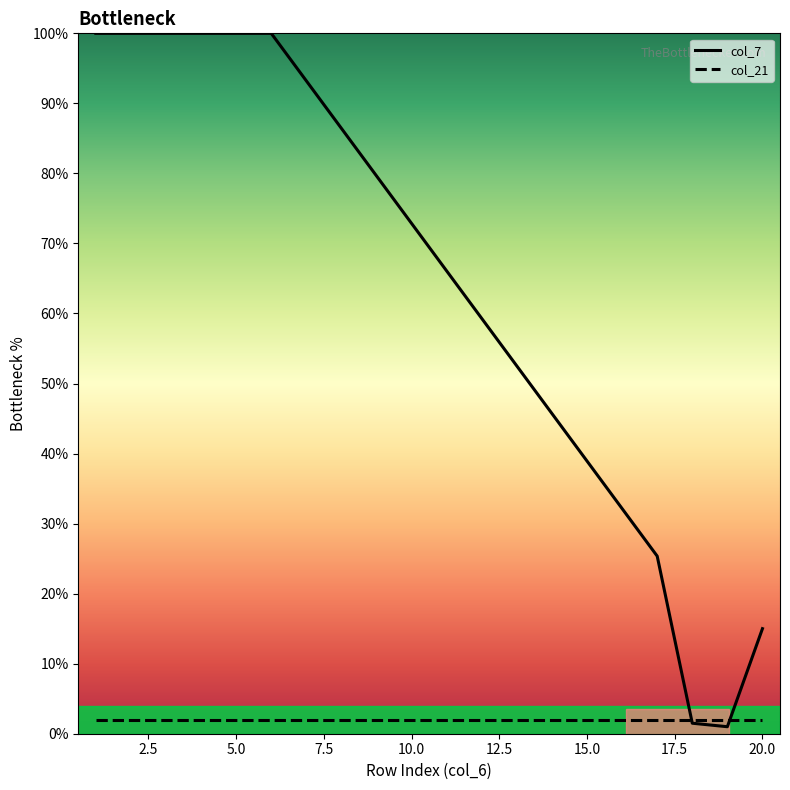

What is the minimum value shown in the chart?

1.0